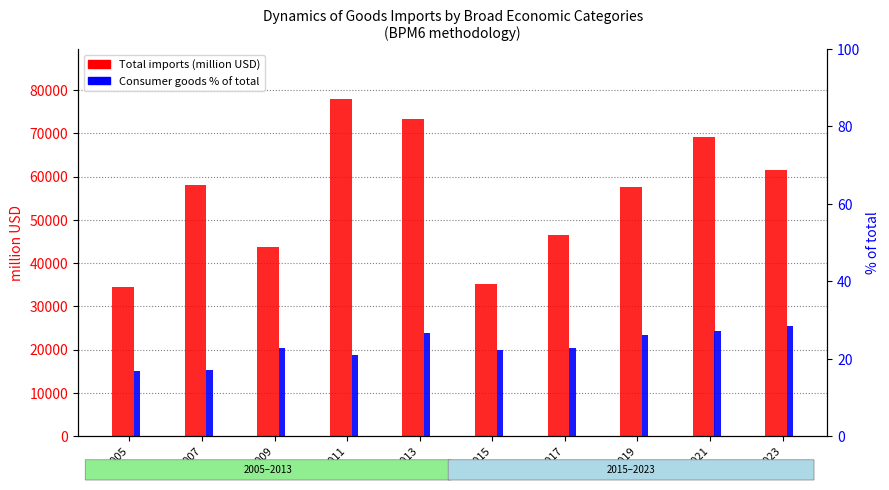

Which series has the widest spread of values?

Total imports (million USD)